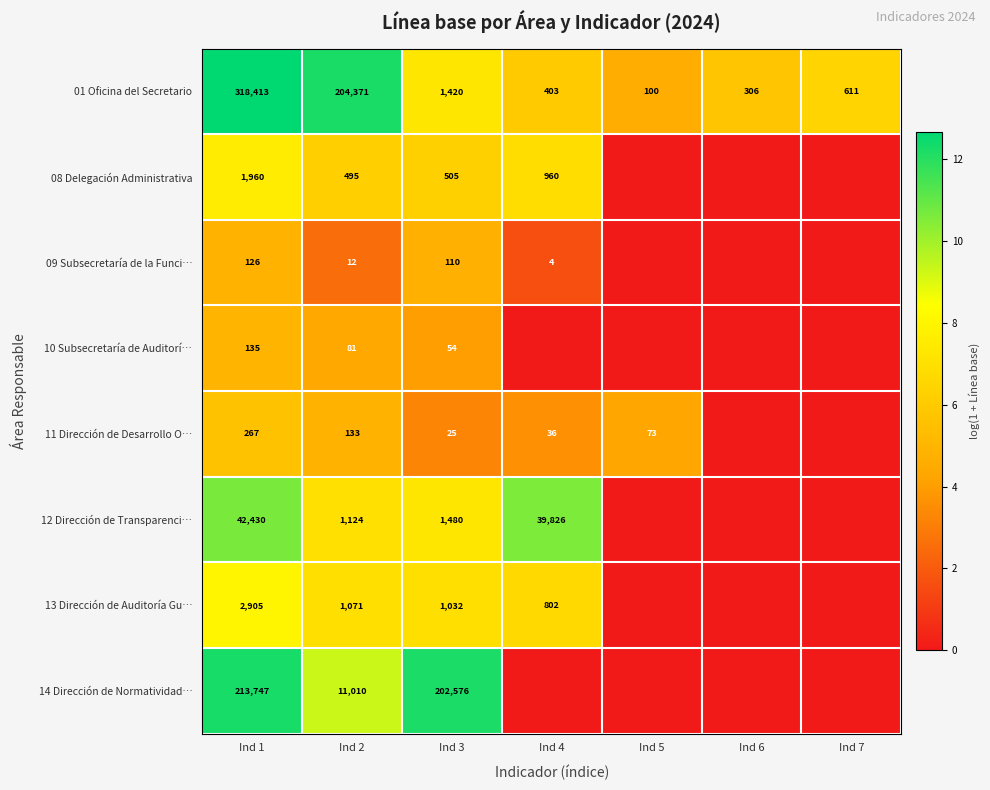

What is the total value across all series at Ind 2?

218297